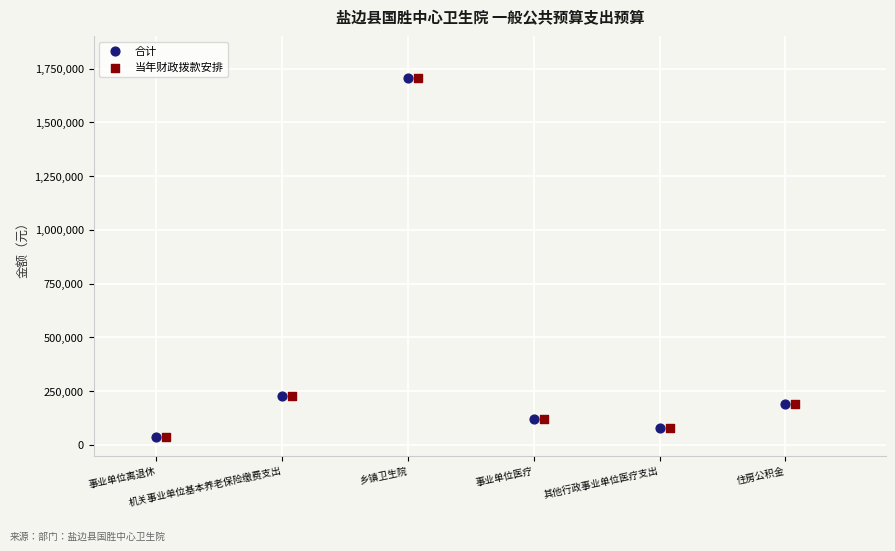

What are all the series names shown in the legend?

合计, 当年财政拨款安排